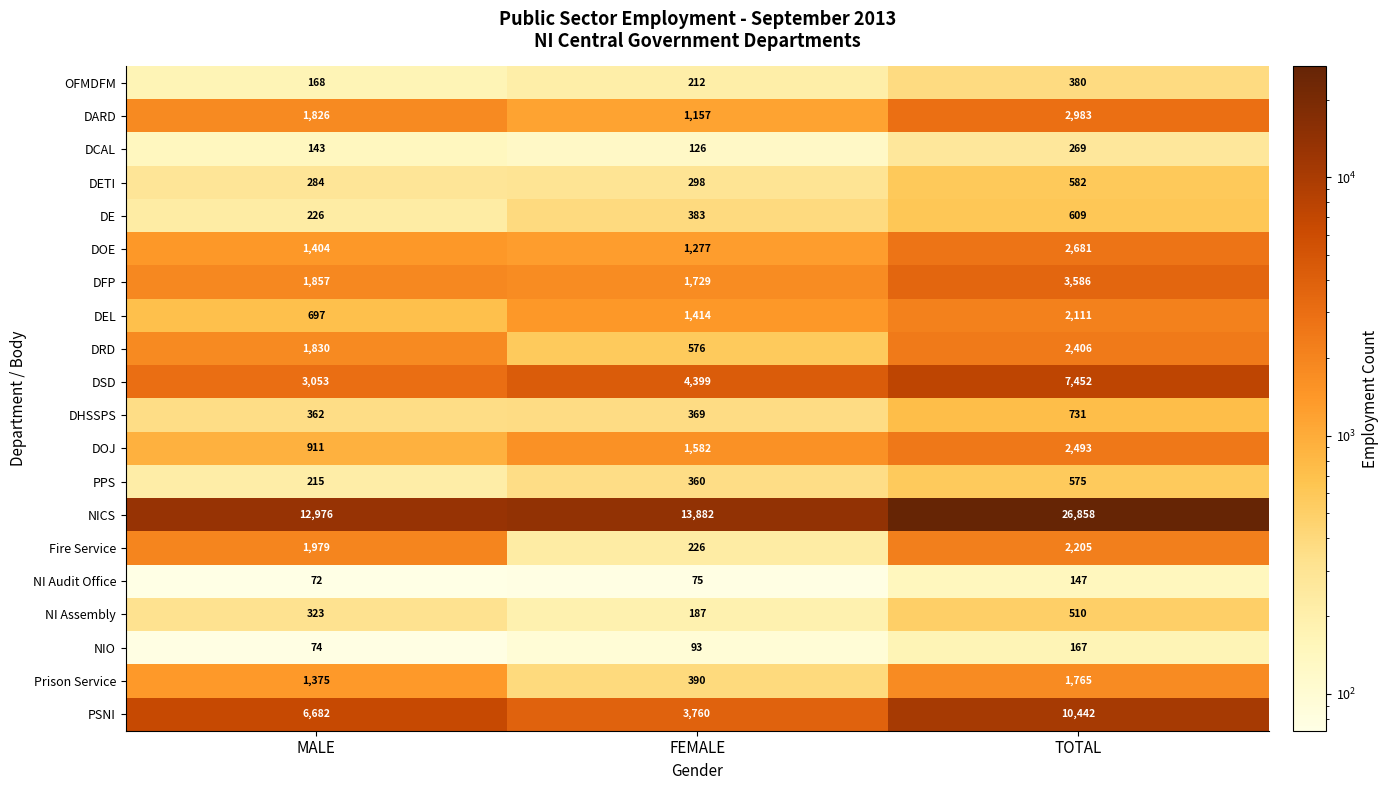

What is the maximum value for DFP?

3586